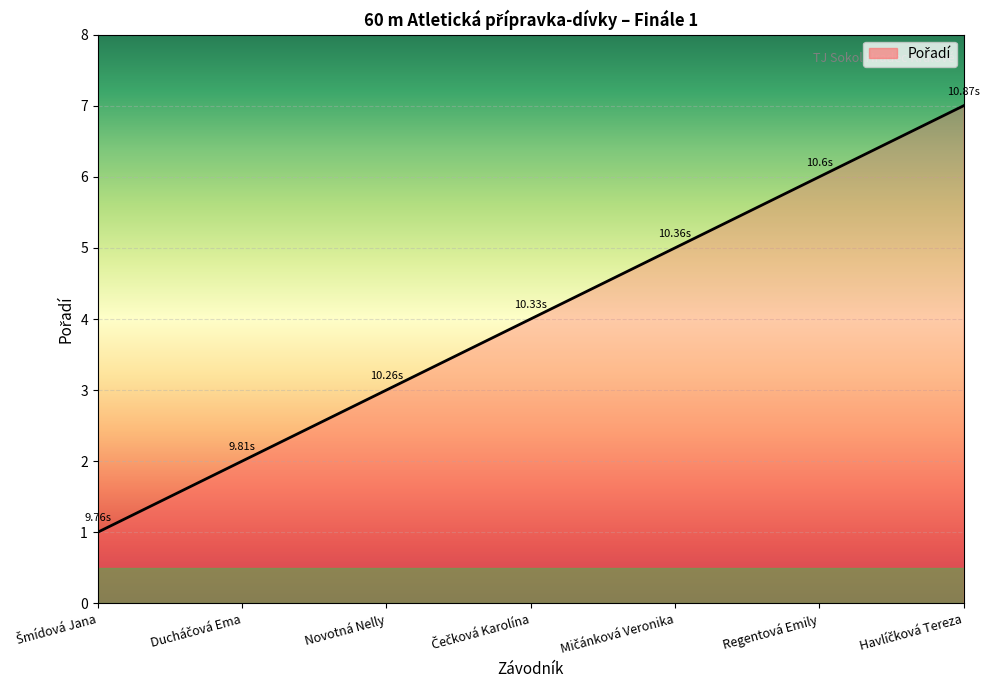

True or false: there are more than 0 points higher than both neighbors.

False